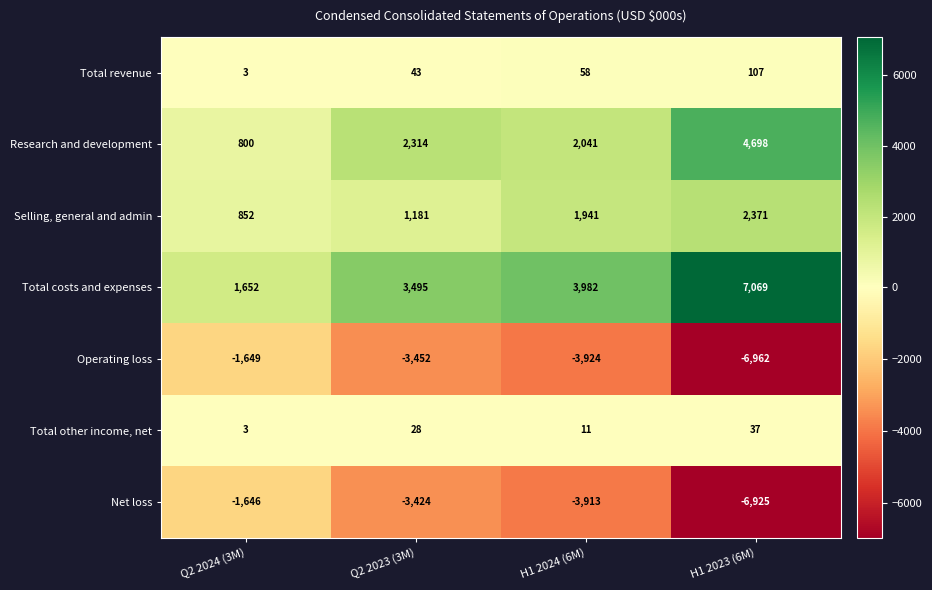

Rank the series at Q2 2023 (3M) from highest to lowest value.

Total costs and expenses, Research and development, Selling, general and admin, Total revenue, Total other income, net, Net loss, Operating loss